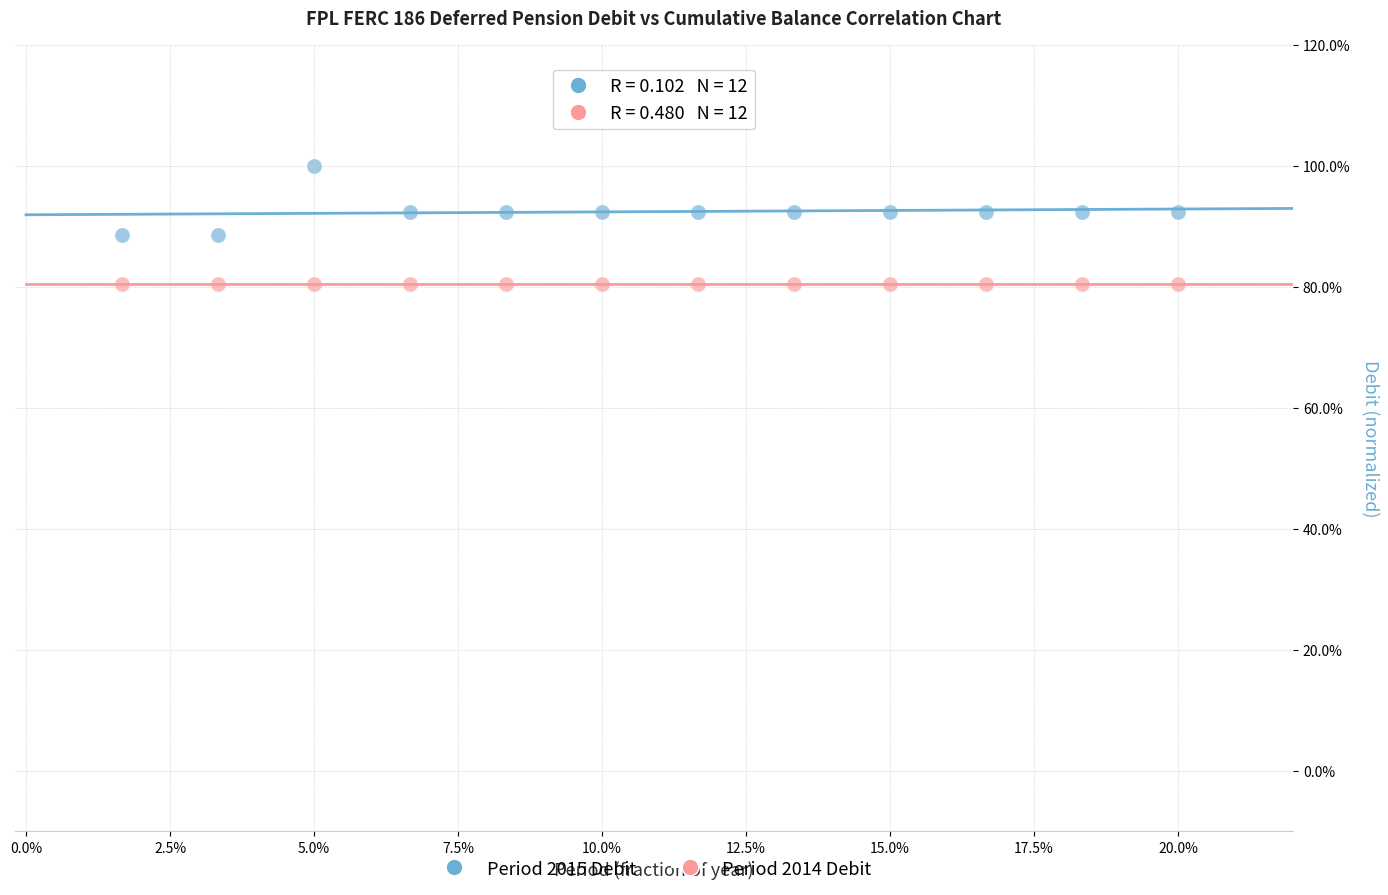

What are all the series names shown in the legend?

Period 2015 Debit, Period 2014 Debit